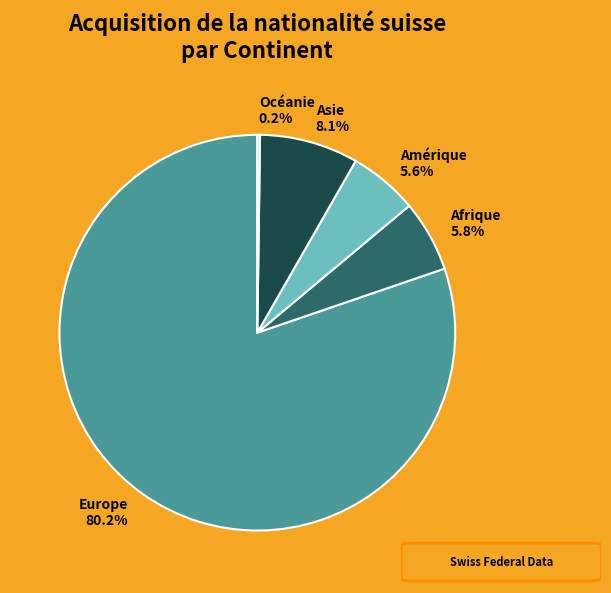

What is the largest slice in the pie chart?

Europe